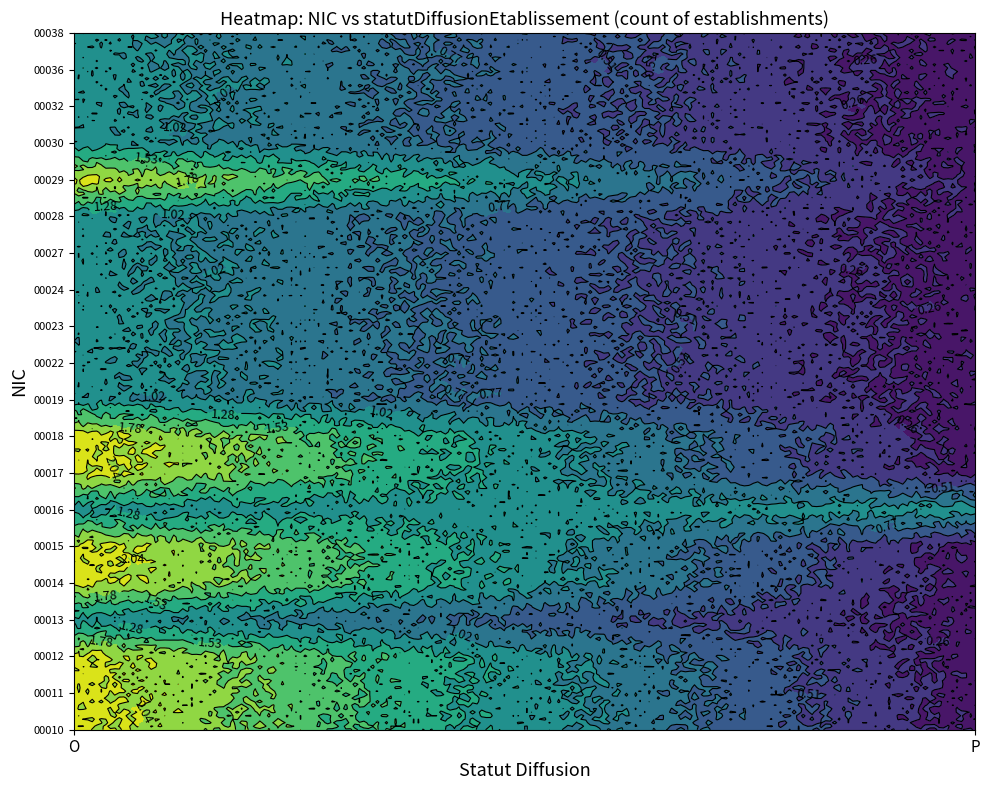

At which category is the sum across all series the highest?

O